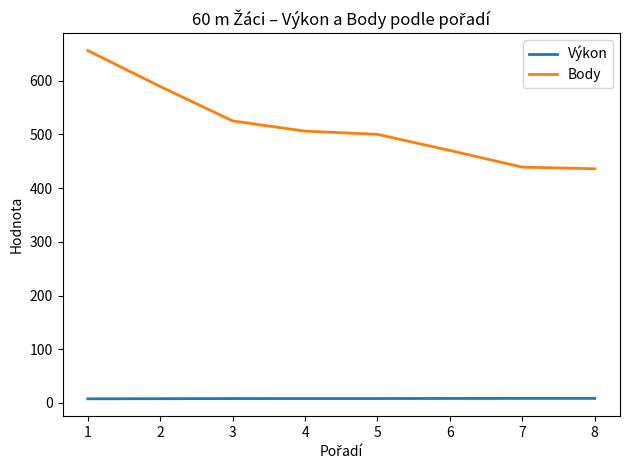

What is the difference between the second highest and second lowest values in the Body series?

150.0